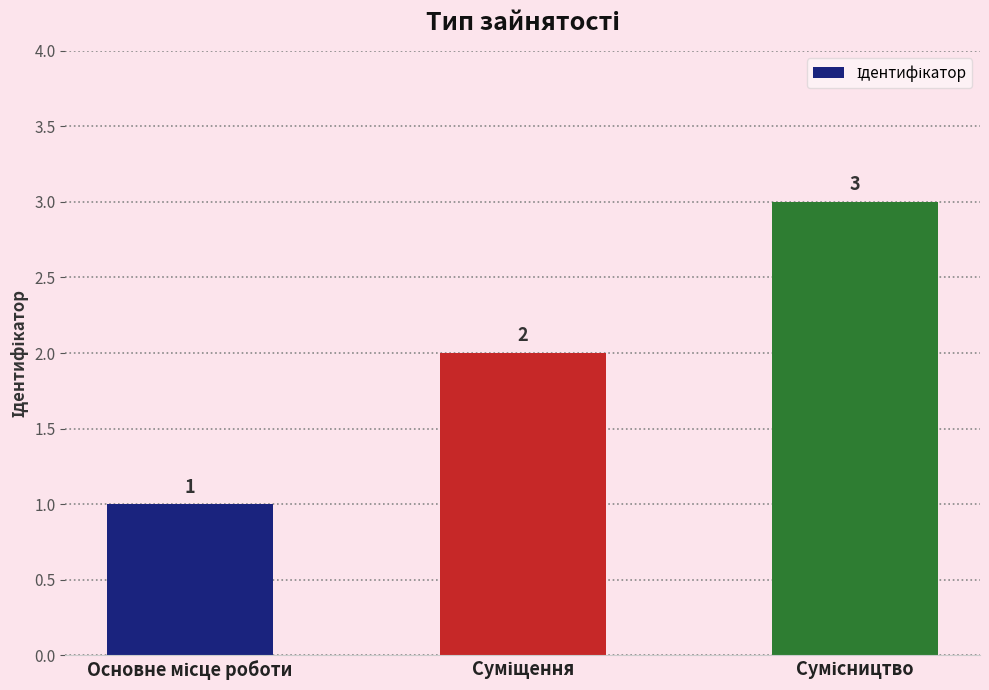

Count the values in the range 1 to 3.

3